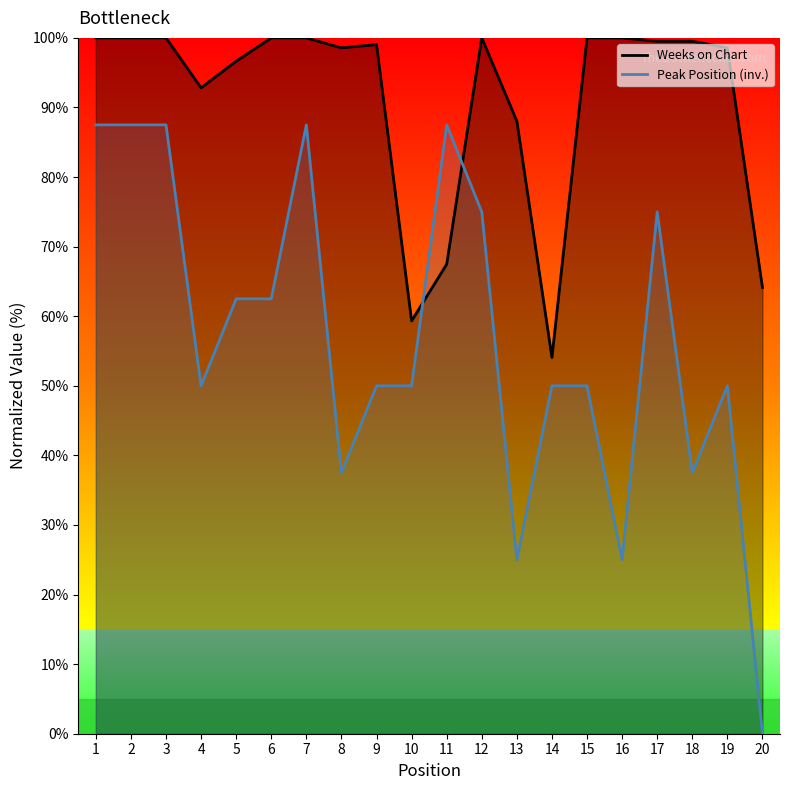

How many interior local valleys does the Weeks on Chart series have?

4